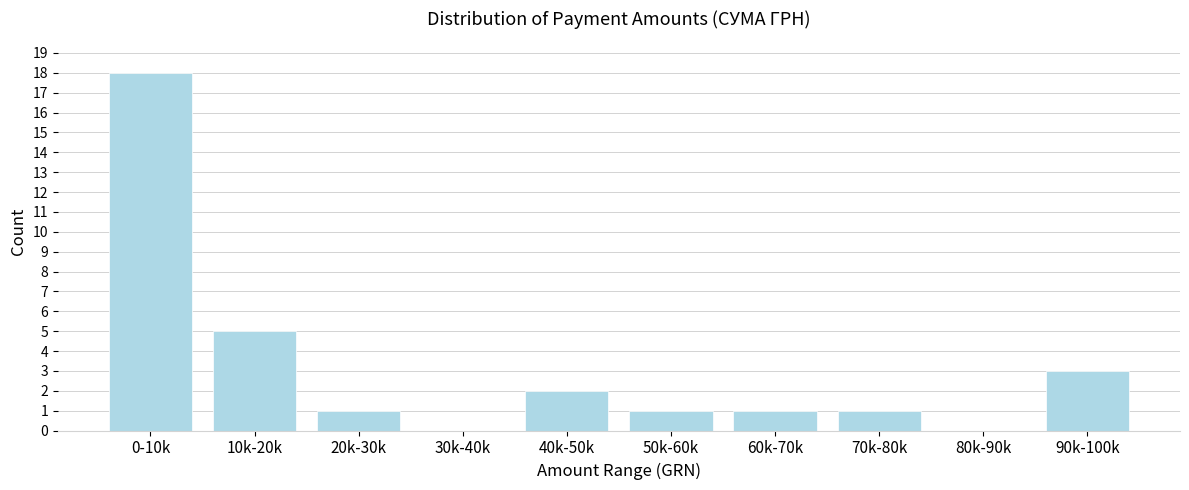

Reading right to left, transcribe all the data shown in this chart.

90k-100k=3	80k-90k=0	70k-80k=1	60k-70k=1	50k-60k=1	40k-50k=2	30k-40k=0	20k-30k=1	10k-20k=5	0-10k=18